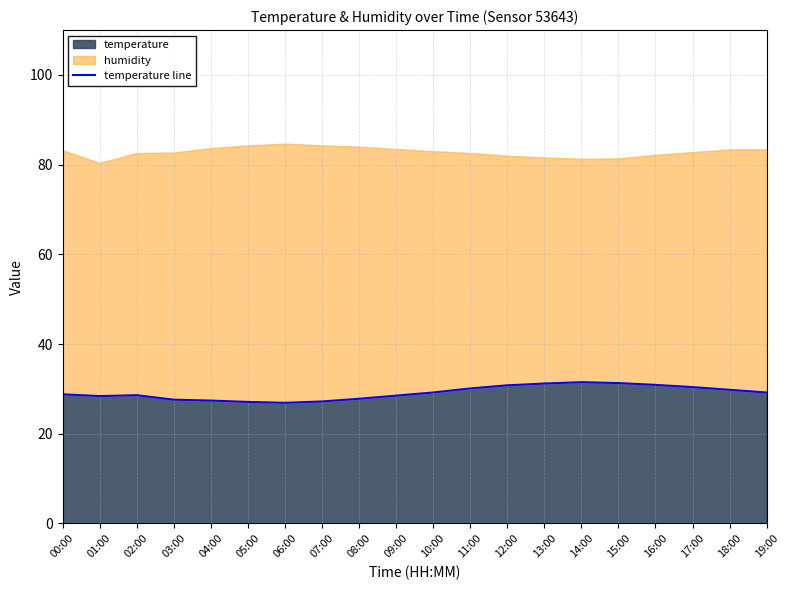

What is the change in value from 02:00 to 11:00?

+1.5